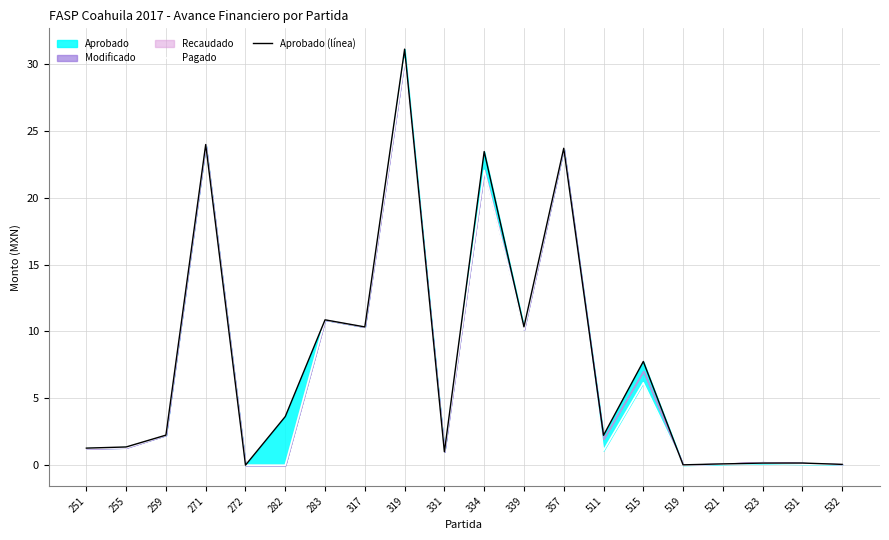

Which series has the largest total across all categories?

Aprobado (línea)